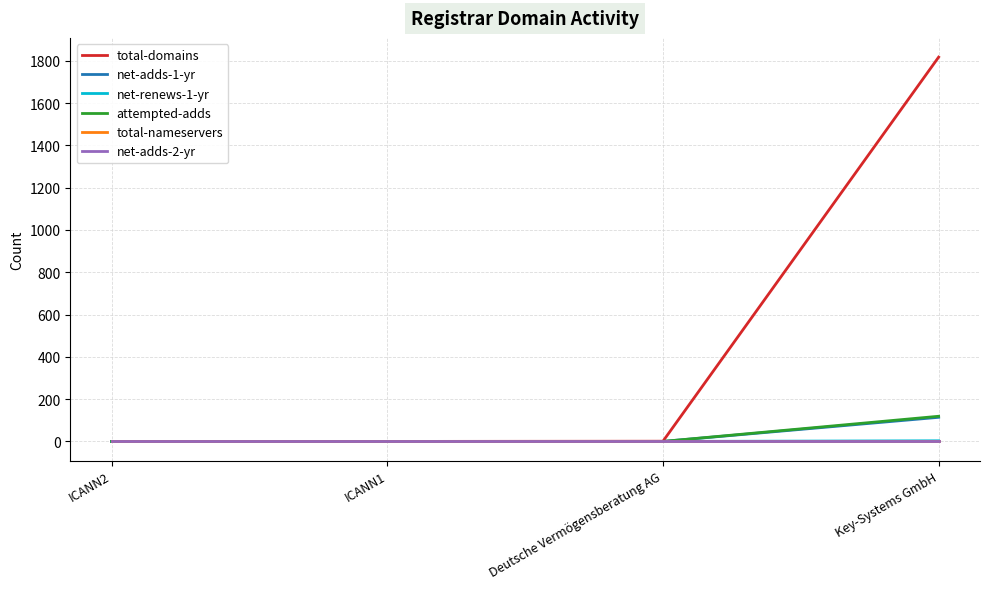

What is the difference between the highest and lowest values at Deutsche Vermögensberatung AG?

1